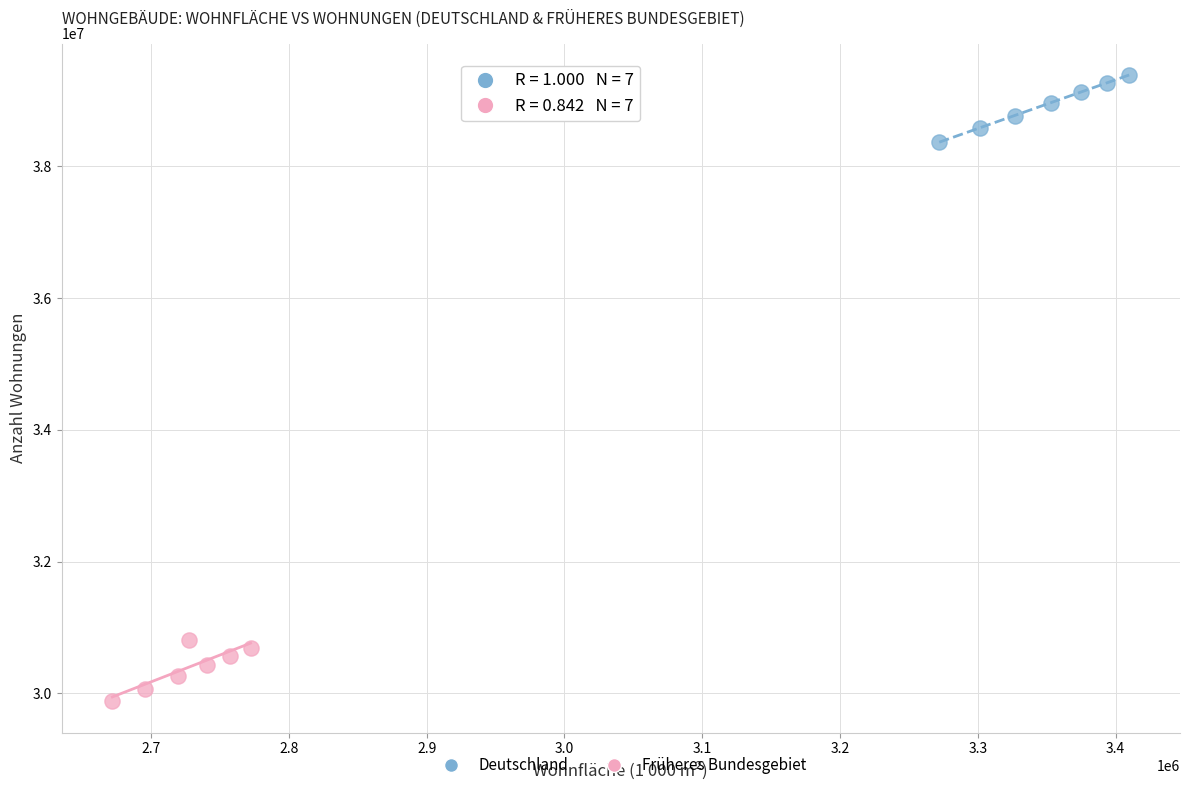

What are all the series names shown in the legend?

Deutschland, Früheres Bundesgebiet